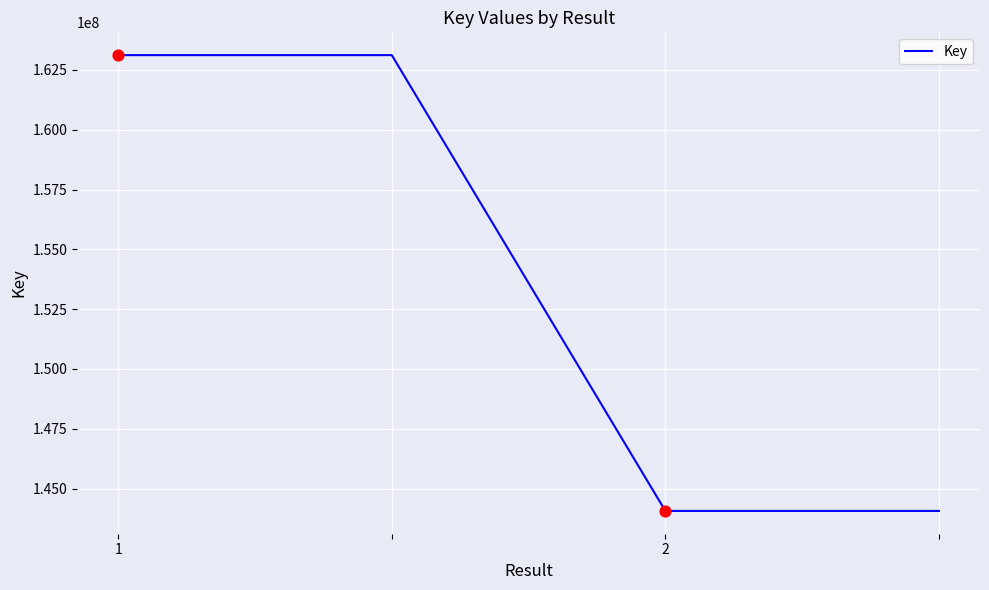

True or false: the data has more than 1 interior local peaks.

False